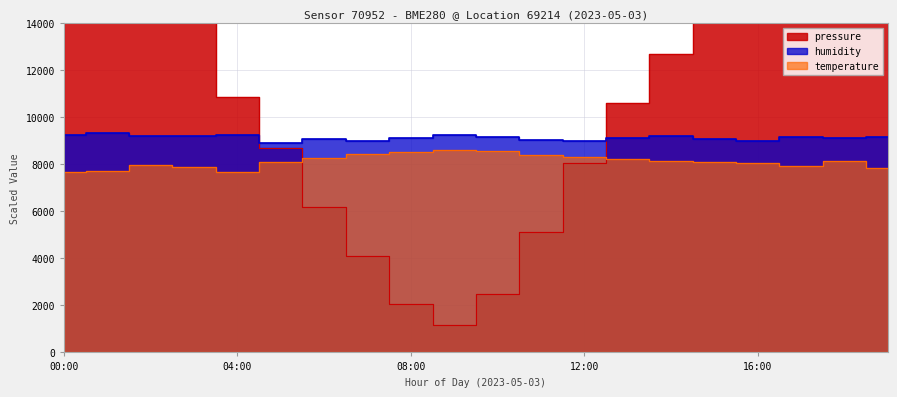

The humidity series shows 9120.0 at 13:00. True or false?

True